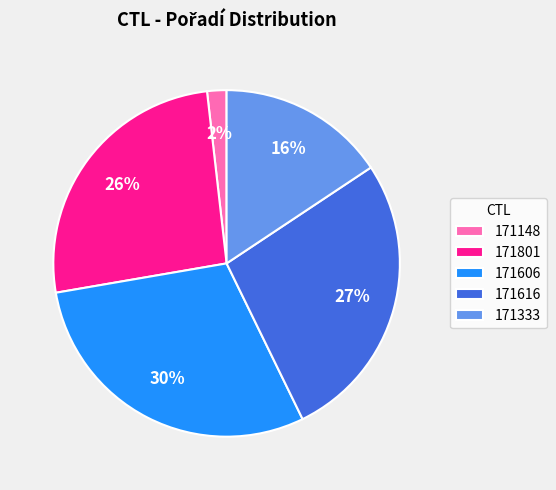

To the nearest percent, what is the difference between the 171333 and 171801 slice percentages?

10%